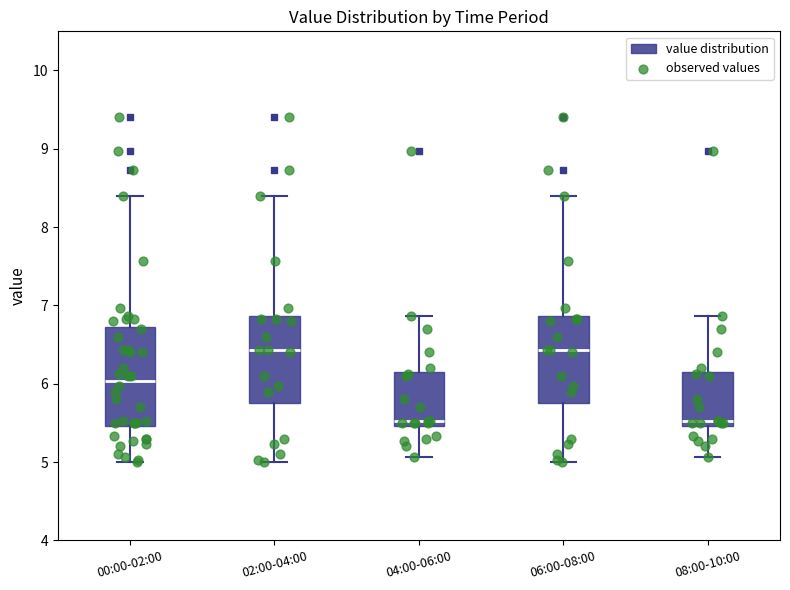

Reading left to right, transcribe this box plot: for each box, give where its median line is, the range the box spans, and where its two whiskers end, as read against the y-axis. The values are not printed on the chart, so give them approximately, as read against the axis.

00:00-02:00: median 6.0, box 5.5 to 6.7, whiskers 5.0 to 8.4
02:00-04:00: median 6.4, box 5.8 to 6.9, whiskers 5.0 to 8.4
04:00-06:00: median 5.5 (just above the box's lower edge), box 5.5 to 6.1, whiskers 5.1 to 6.9
06:00-08:00: median 6.4, box 5.8 to 6.9, whiskers 5.0 to 8.4
08:00-10:00: median 5.5 (just above the box's lower edge), box 5.5 to 6.1, whiskers 5.1 to 6.9